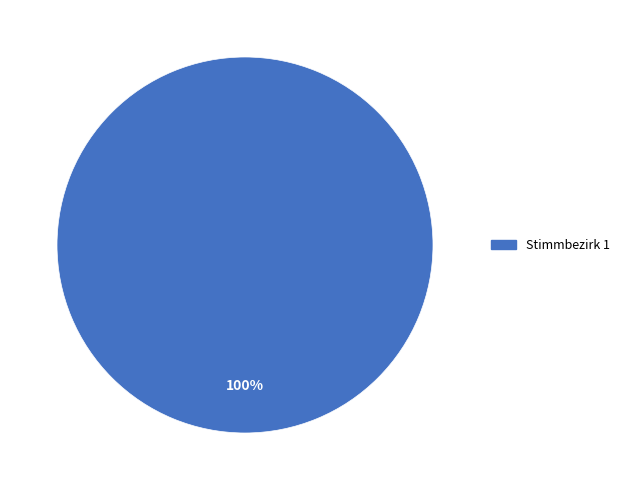

Rank the categories by value from lowest to highest.

Stimmbezirk 1